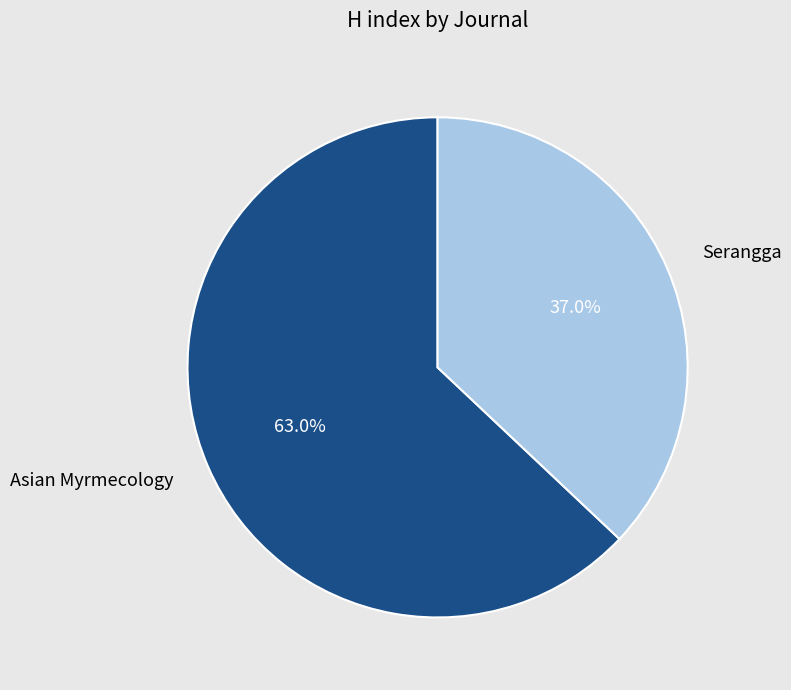

Rank the categories by value from lowest to highest.

Serangga, Asian Myrmecology